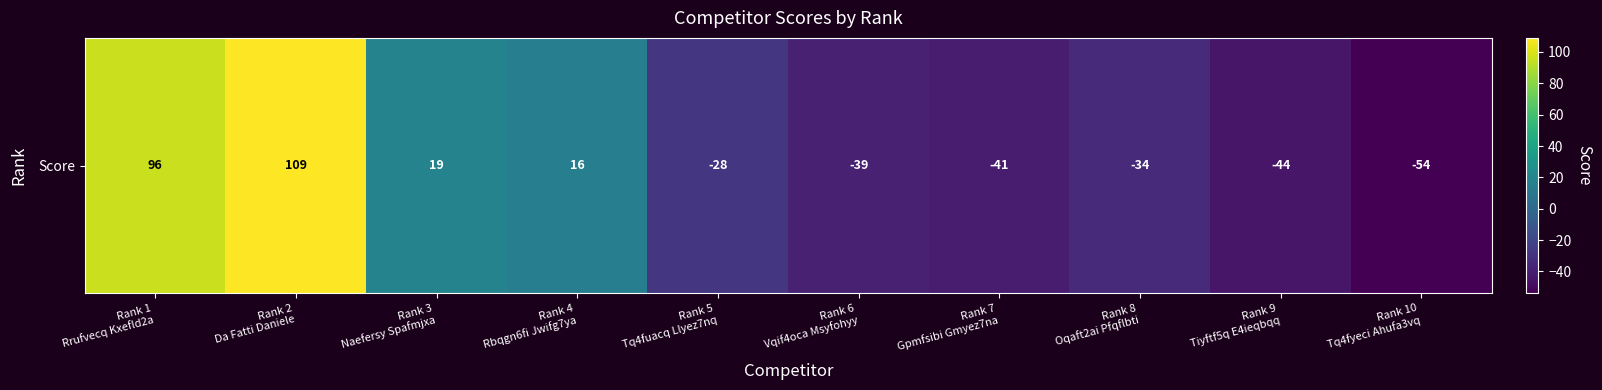

Is it true that the value at Rank 8
Oqaft2ai Pfqflbti is -53?

False